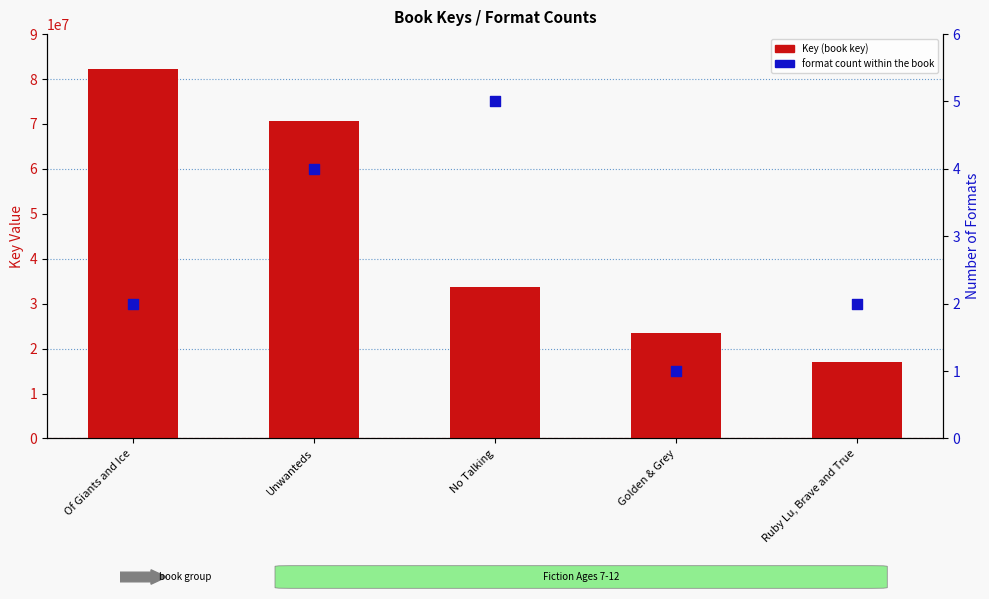

At which category is the sum across all series the highest?

Of Giants and Ice